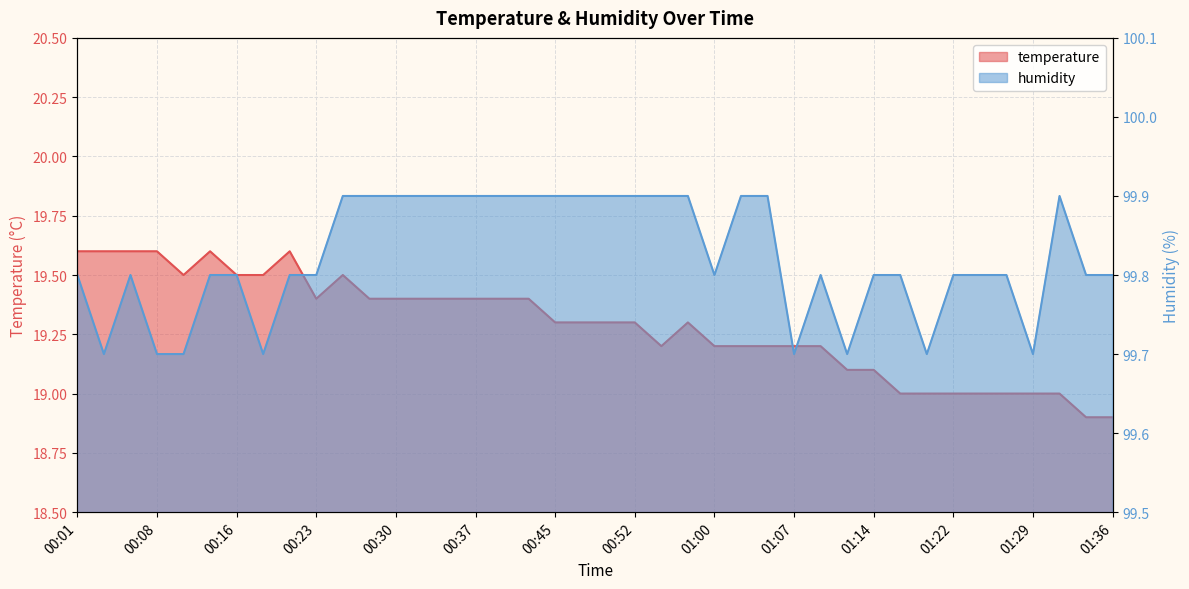

Where is the first local minimum for temperature?

00:11